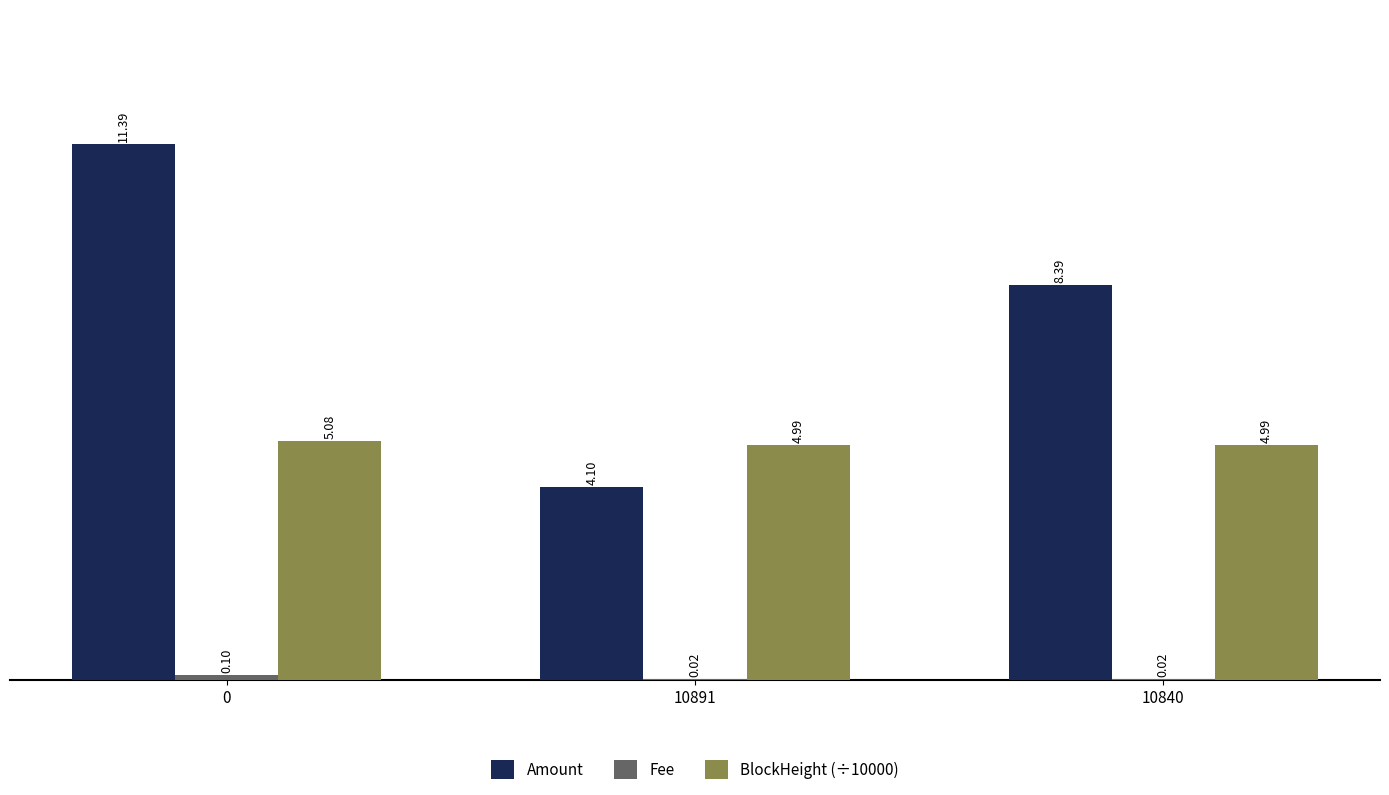

What is the sum of the BlockHeight (÷10000) values at 10891 and 10840?

10.0